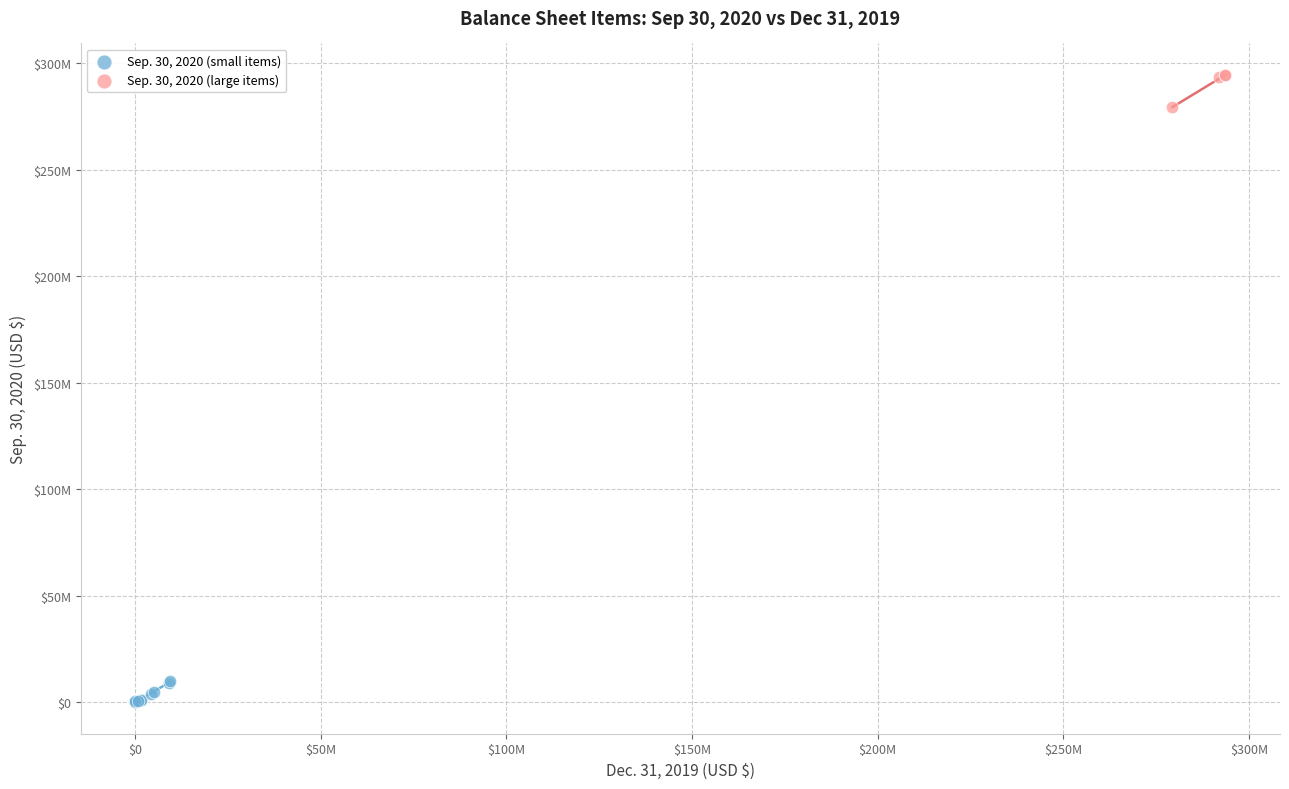

What are all the series names shown in the legend?

Sep. 30, 2020 (small items), Sep. 30, 2020 (large items)